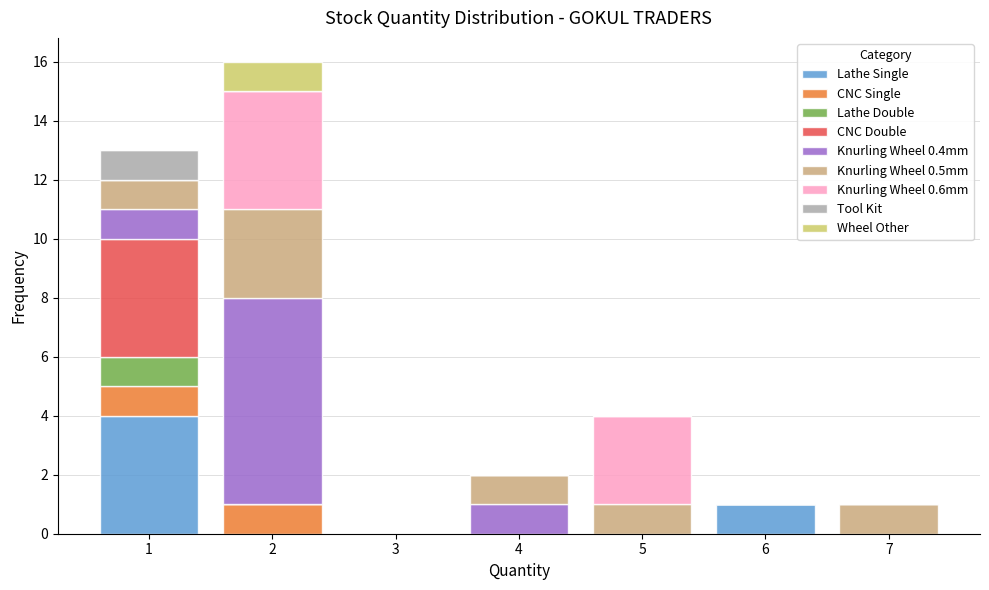

Which range on the x-axis has the tallest stacked bar (by total height)?

1.5 to 2.5